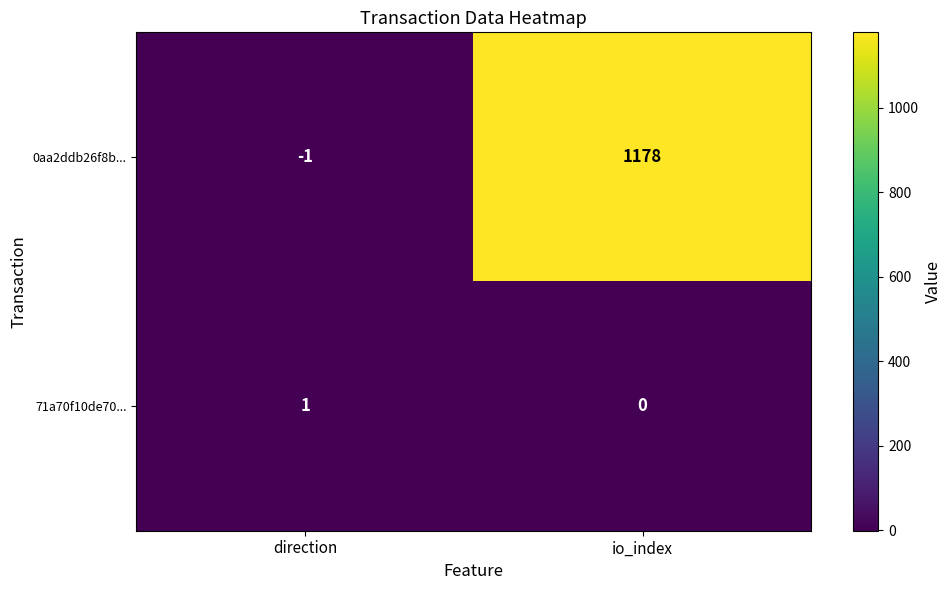

What is the sum of the 0aa2ddb26f8b... values at io_index and direction?

1177